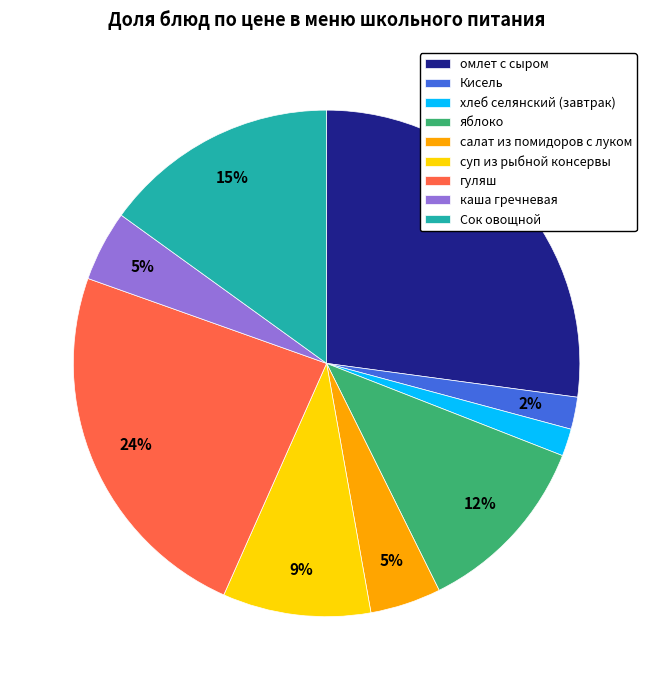

To the nearest percent, what is the average slice percentage?

11%